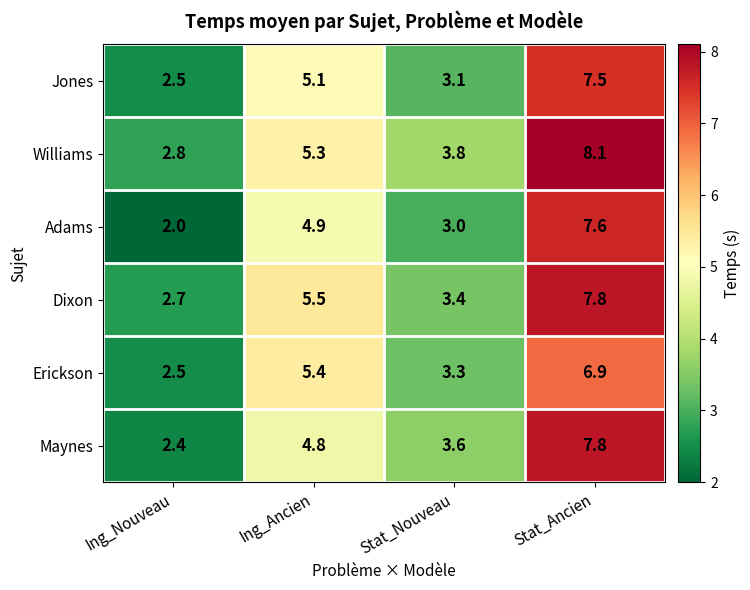

List the labels in order of Maynes value, largest first.

Stat_Ancien, Ing_Ancien, Stat_Nouveau, Ing_Nouveau